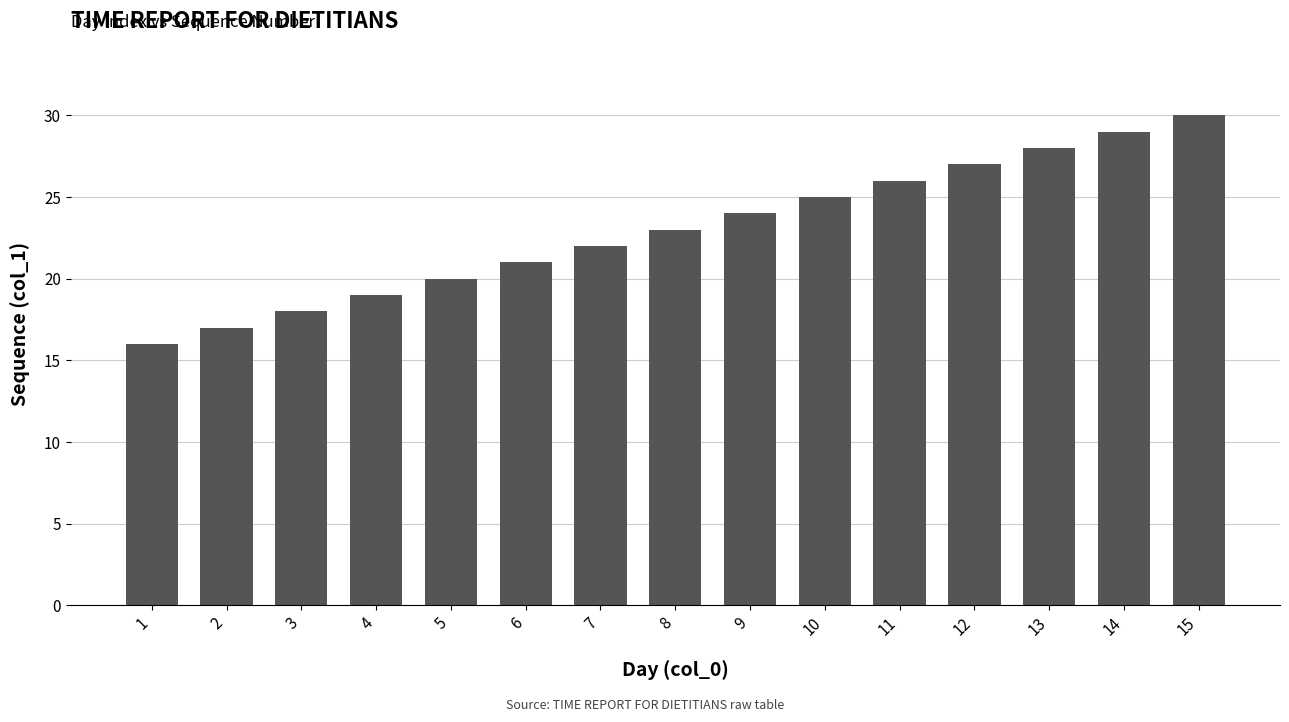

Reading left to right, list all the values displayed in this chart.

1=16	2=17	3=18	4=19	5=20	6=21	7=22	8=23	9=24	10=25	11=26	12=27	13=28	14=29	15=30